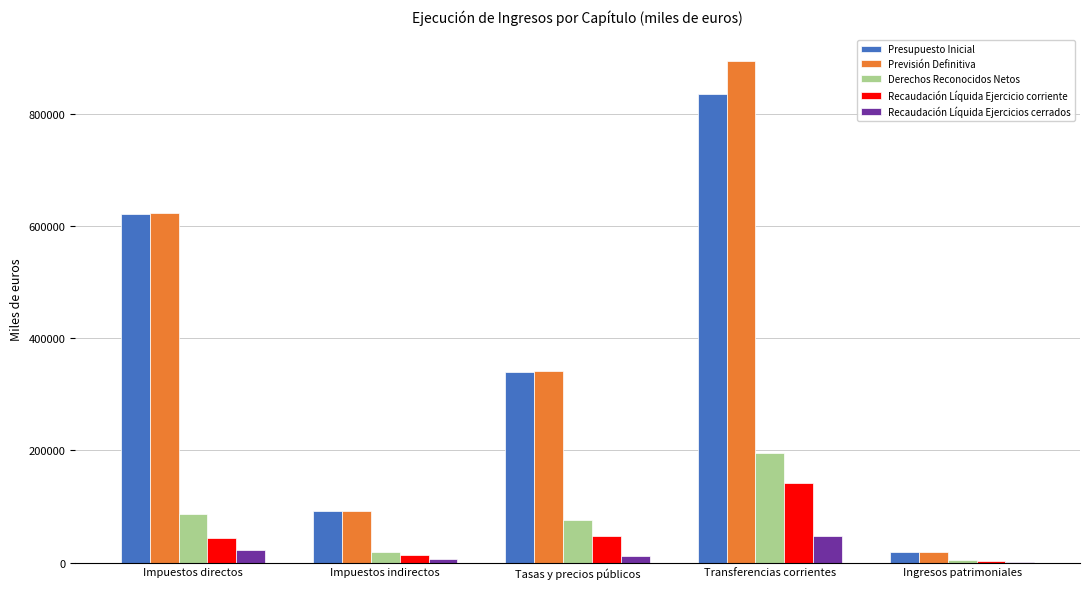

Which series changed the most between Impuestos indirectos and Ingresos patrimoniales?

Presupuesto Inicial